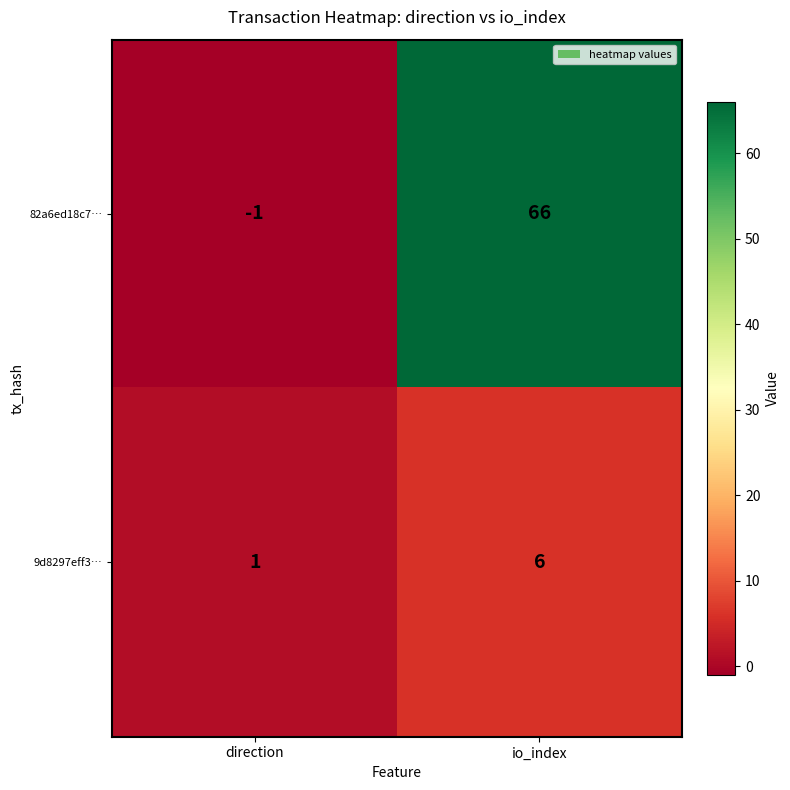

Count the number of data series in this chart.

2